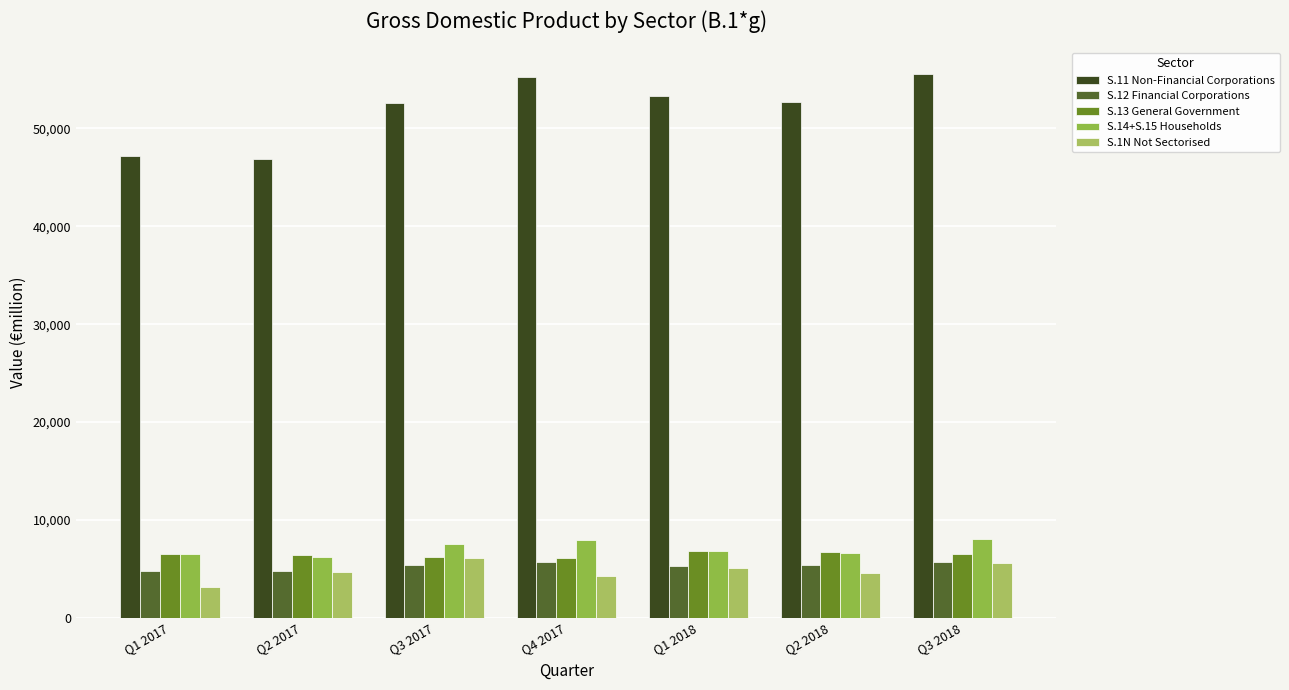

Rank the series at Q2 2017 from lowest to highest value.

S.1N Not Sectorised, S.12 Financial Corporations, S.14+S.15 Households, S.13 General Government, S.11 Non-Financial Corporations